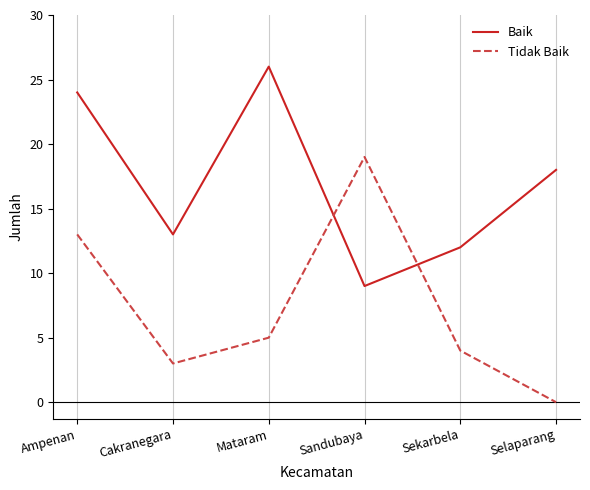

True or false: Baik and Tidak Baik cross at least once.

True